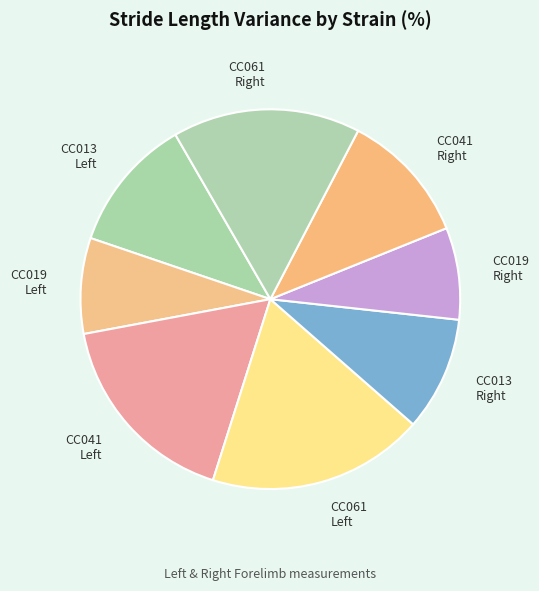

Which category has the biggest portion of the pie?

CC061 Left